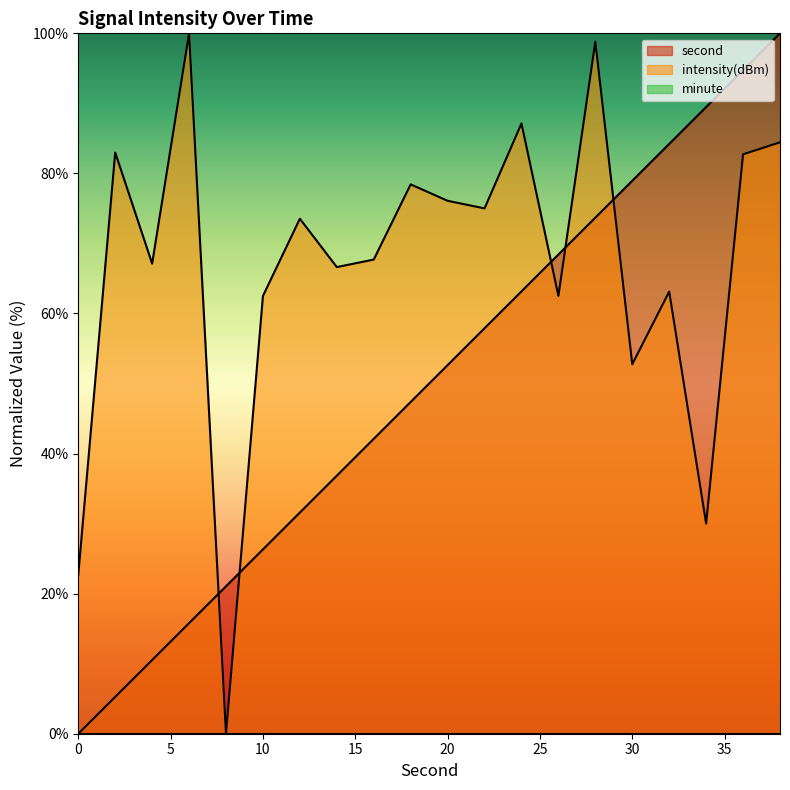

What is the total value across all series at 0?

22.7